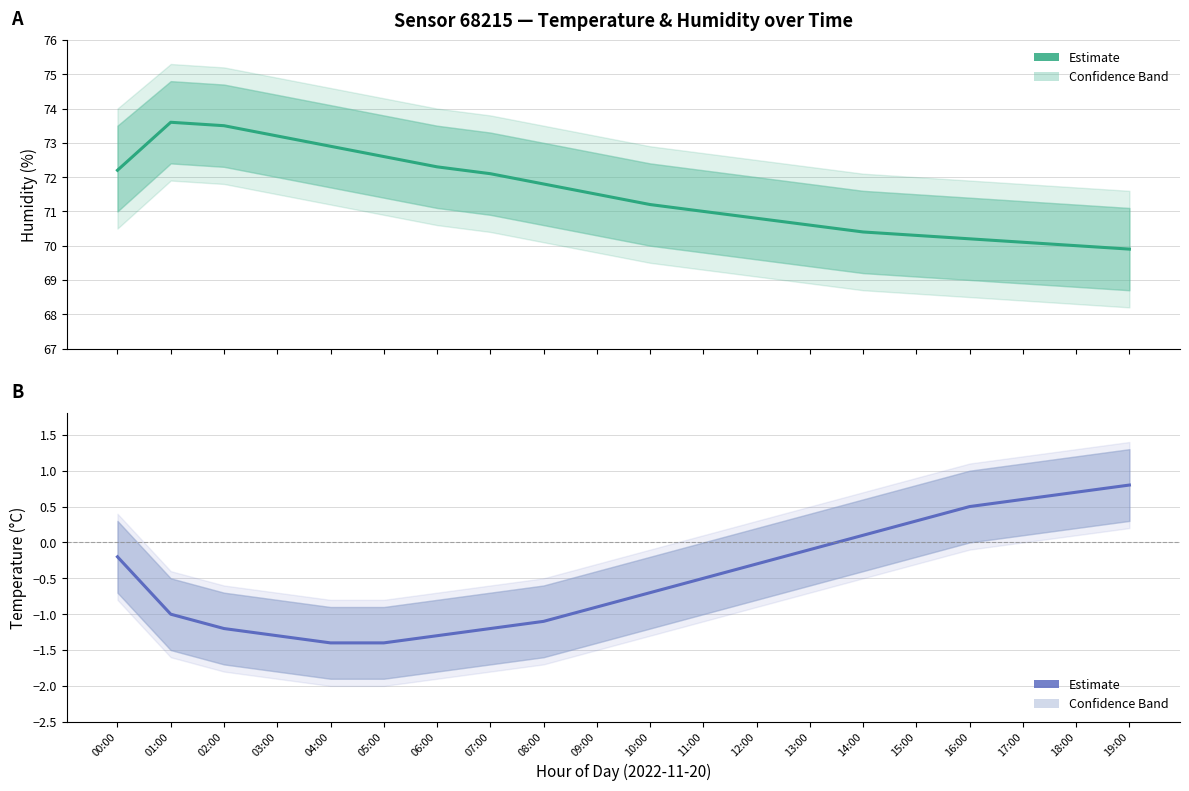

List the labels in order of value, largest first.

19:00, 18:00, 17:00, 16:00, 15:00, 14:00, 13:00, 00:00, 12:00, 11:00, 10:00, 09:00, 01:00, 08:00, 02:00, 07:00, 03:00, 06:00, 04:00, 05:00